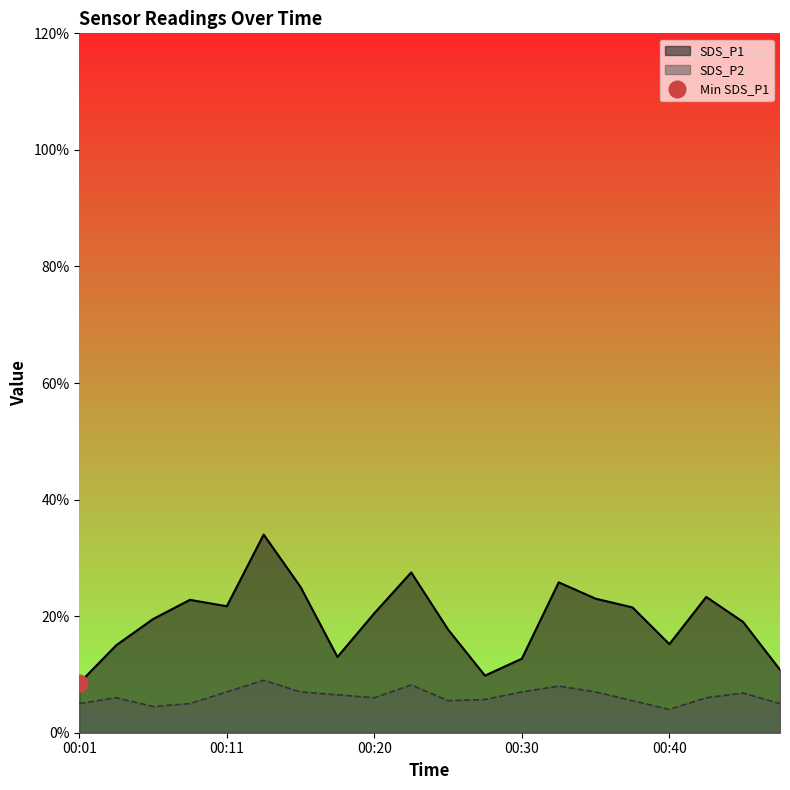

What is the total value across all series at 00:20?

2.6